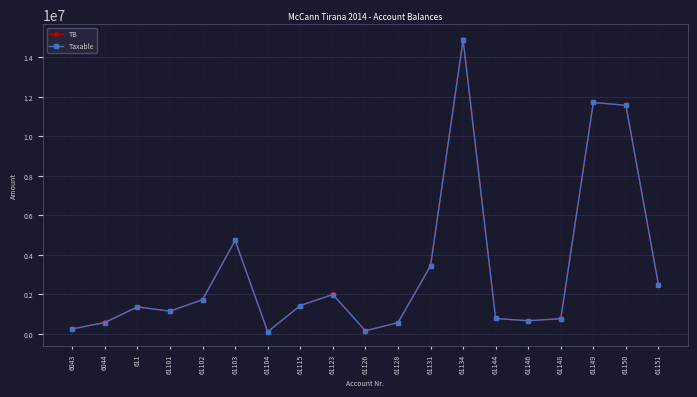

What are all the series names shown in the legend?

TB, Taxable